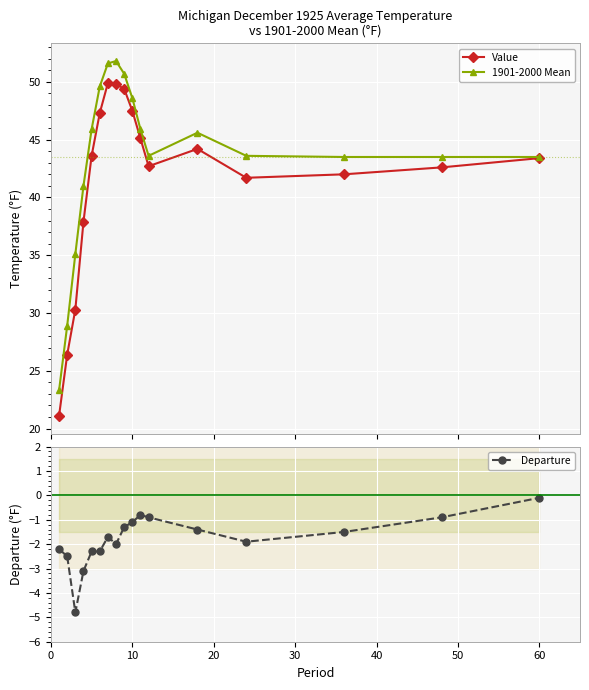

How many series are shown in this chart?

3